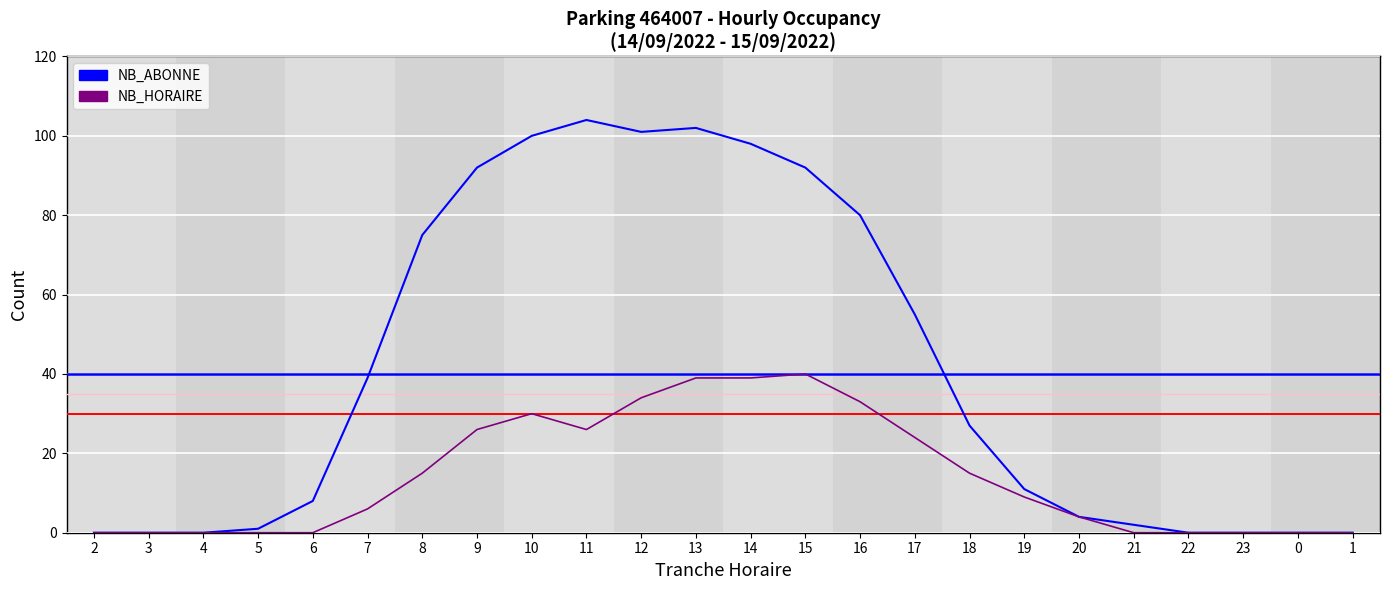

Which series has the largest total across all categories?

NB_ABONNE